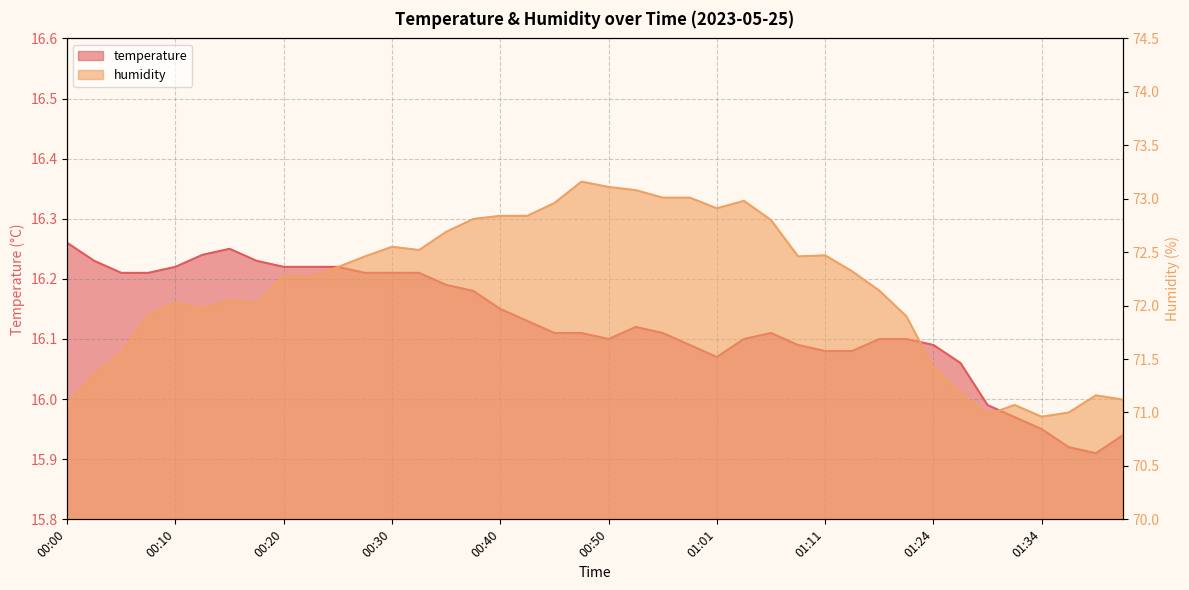

Rank the series at 00:50 from lowest to highest value.

temperature, humidity